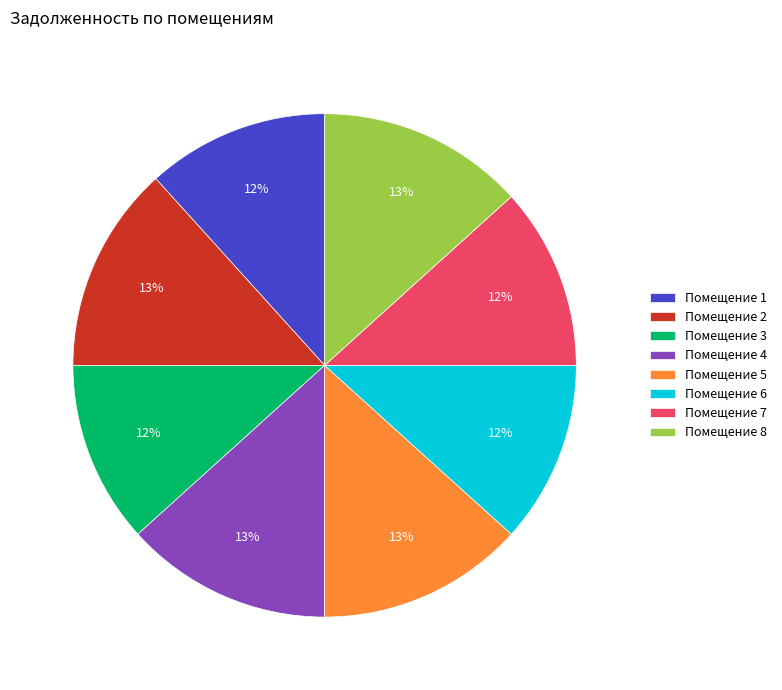

To the nearest percent, what is the average slice percentage?

12%